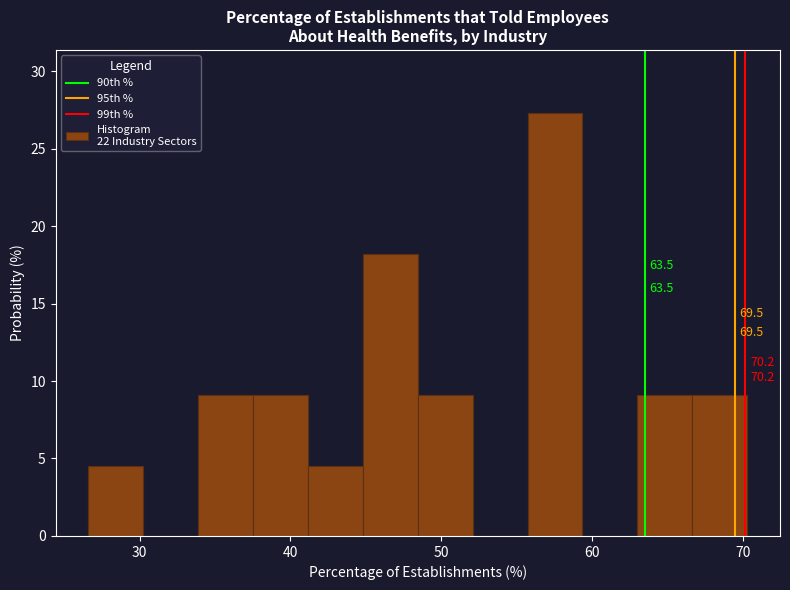

Around what value on the x-axis is the tallest bar? Give the approximate position of its centre, as read against the axis.

58